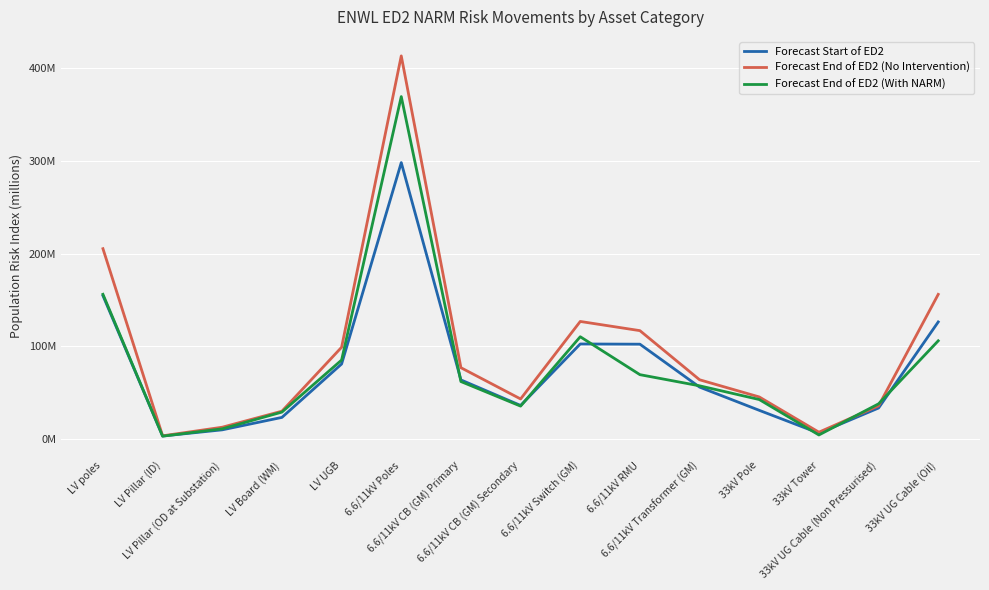

Which series has the largest total across all categories?

Forecast End of ED2 (No Intervention)